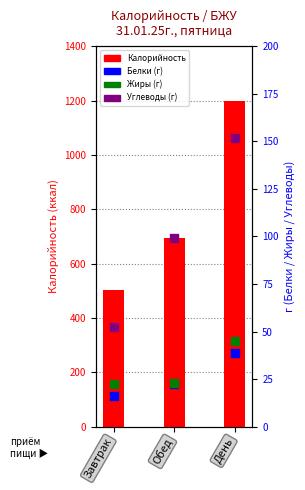

Which series reaches the minimum Y coordinate?

Белки (г)